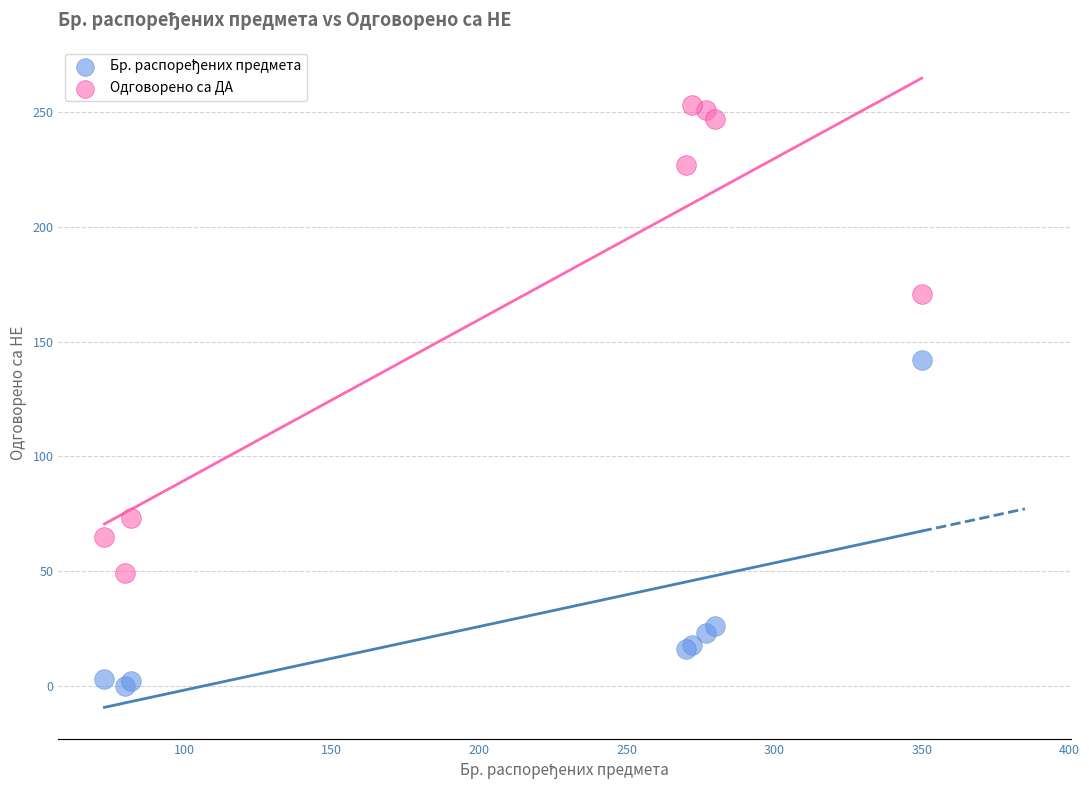

Across all series, what Y value is closest to 126?

142